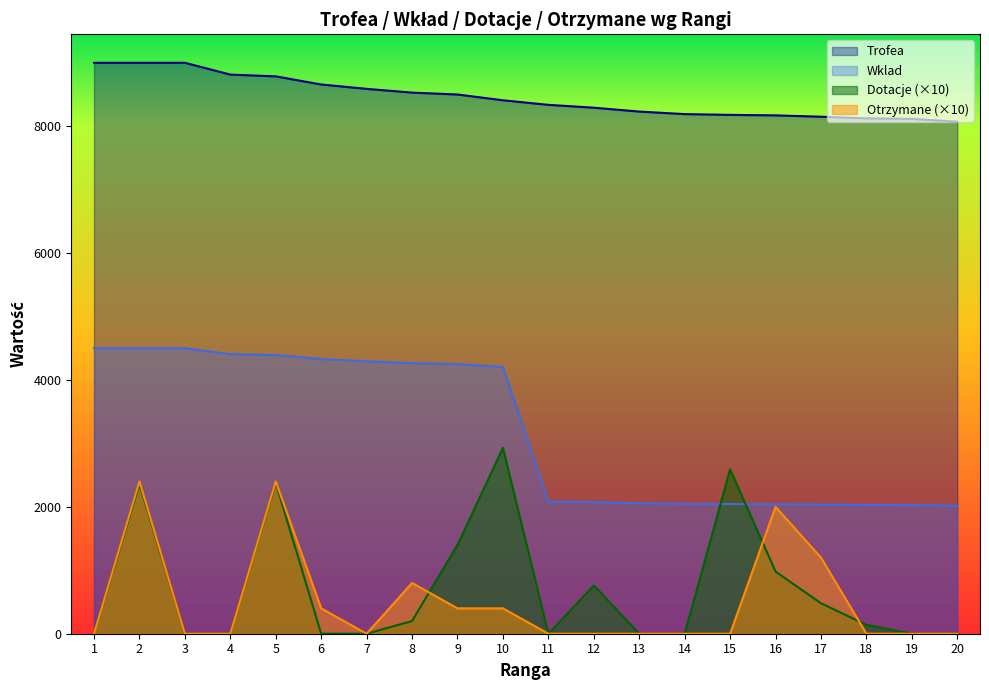

Which label corresponds to the largest value in the chart?

1